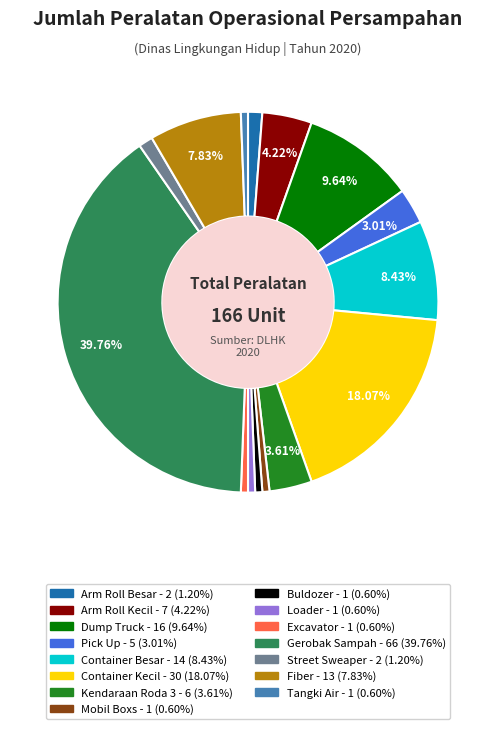

Which category has the biggest portion of the pie?

Gerobak Sampah